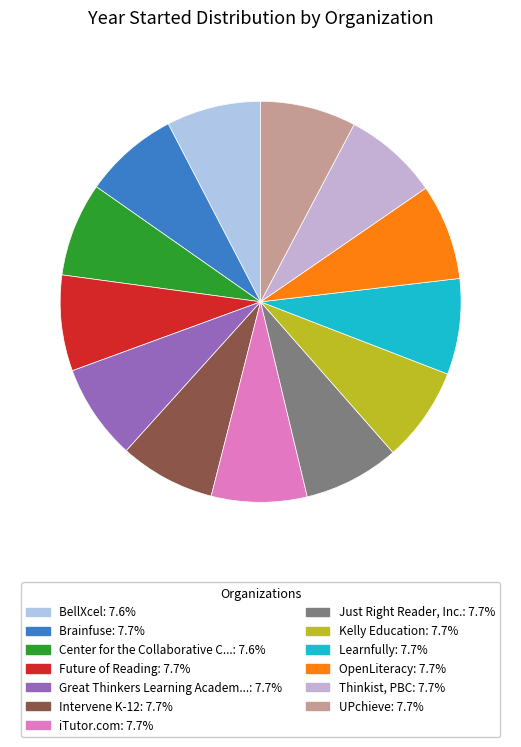

To the nearest percent, what is the average slice percentage?

8%